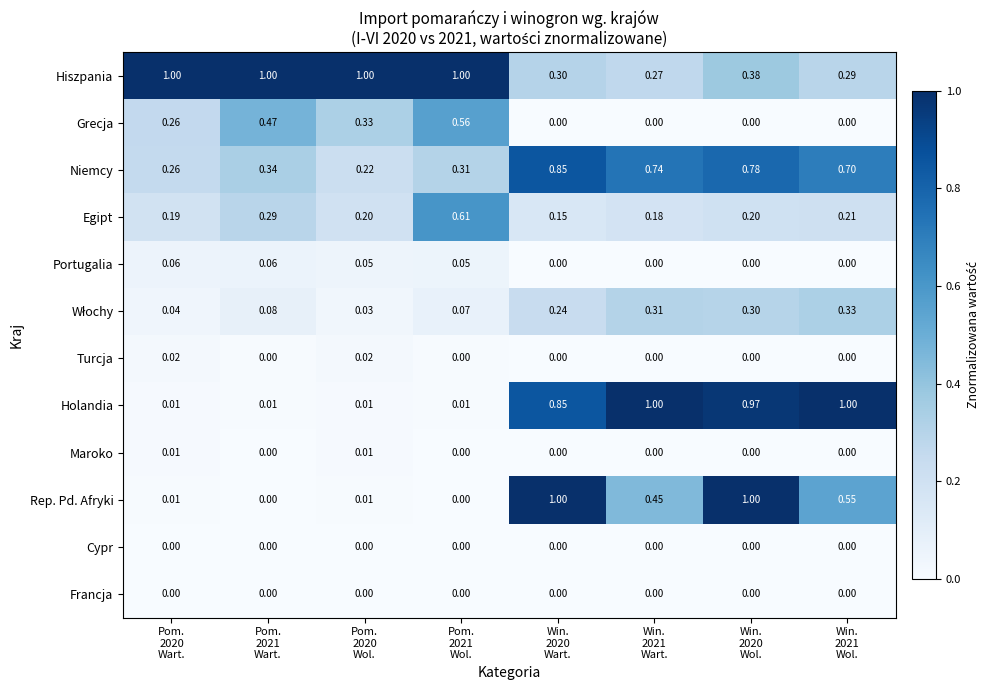

Which series has the widest spread of values?

Rep. Pd. Afryki